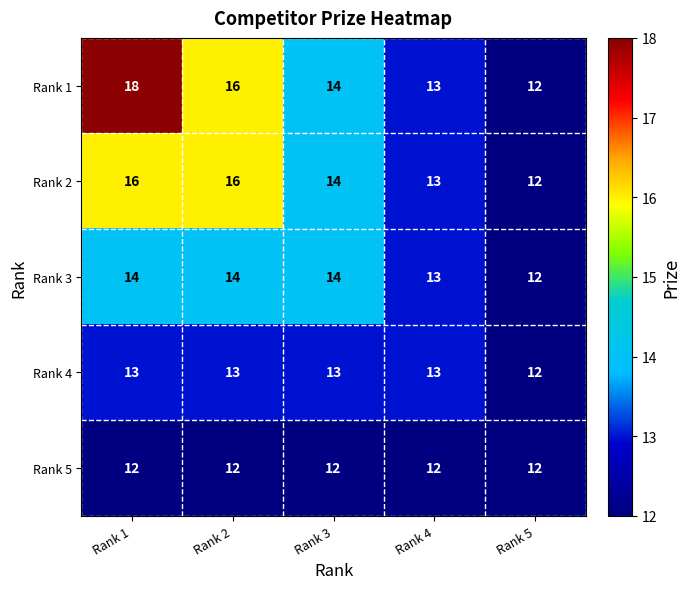

Reading left to right, extract all data points from this chart.

Rank 1: Rank 1=18	Rank 2=16	Rank 3=14	Rank 4=13	Rank 5=12
Rank 2: Rank 1=16	Rank 2=16	Rank 3=14	Rank 4=13	Rank 5=12
Rank 3: Rank 1=14	Rank 2=14	Rank 3=14	Rank 4=13	Rank 5=12
Rank 4: Rank 1=13	Rank 2=13	Rank 3=13	Rank 4=13	Rank 5=12
Rank 5: Rank 1=12	Rank 2=12	Rank 3=12	Rank 4=12	Rank 5=12